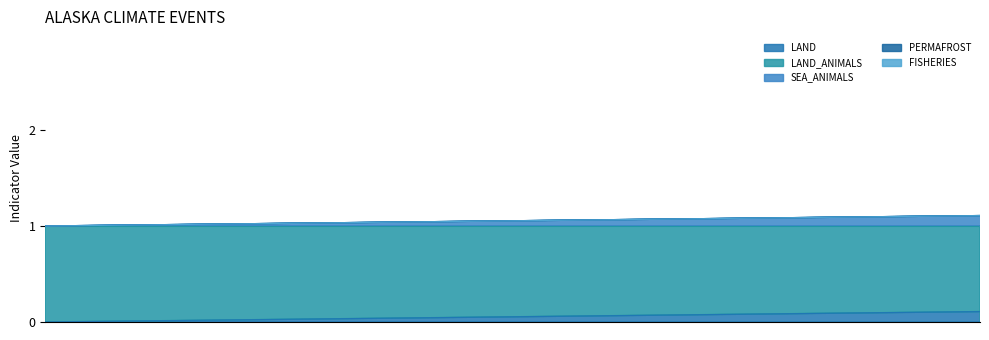

Which has a higher value, 2020-05-12 or 2020-09-17?

2020-05-12